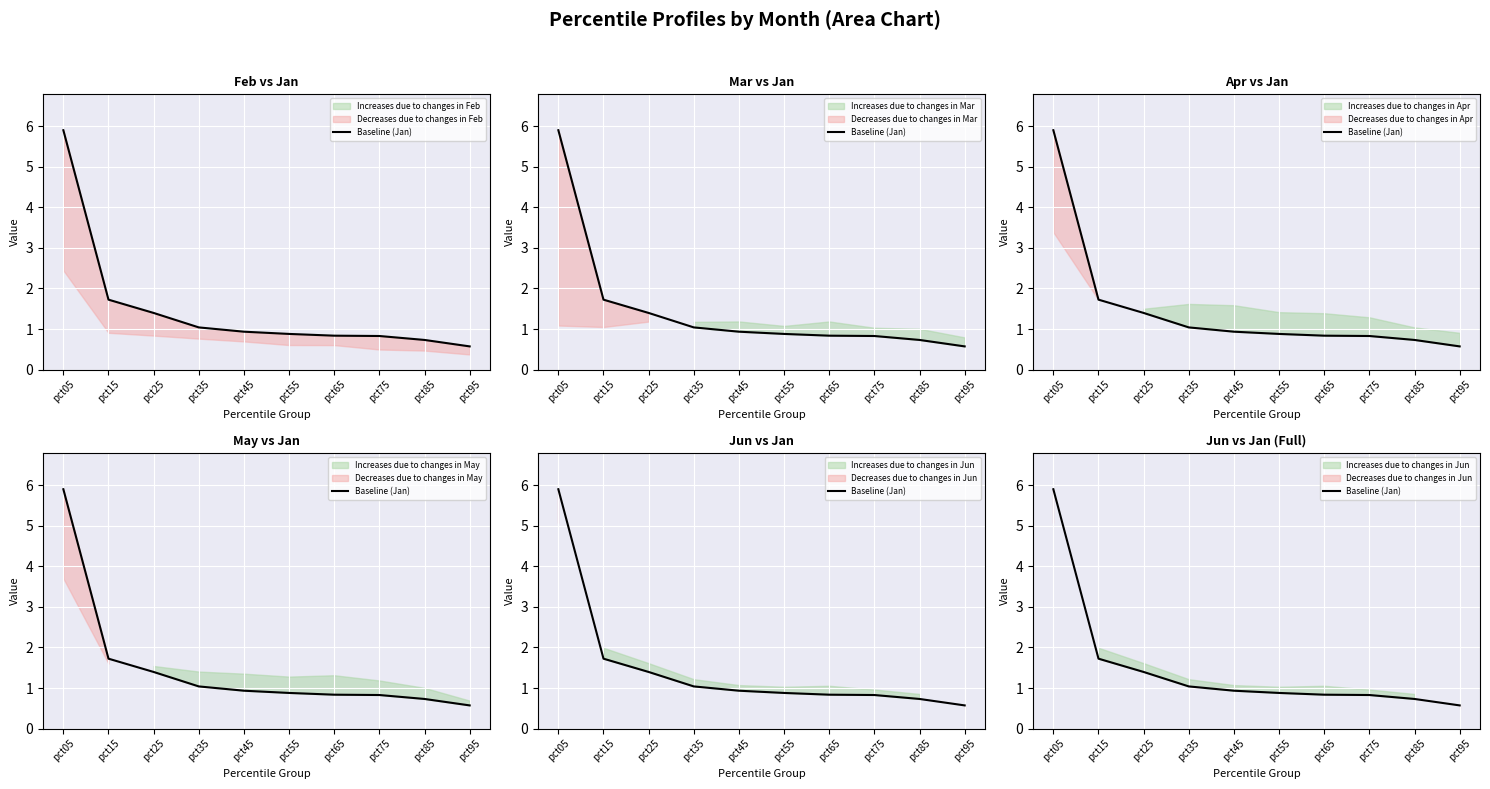

List the labels in order of value, largest first.

pct05, pct15, pct25, pct35, pct45, pct55, pct65, pct75, pct85, pct95